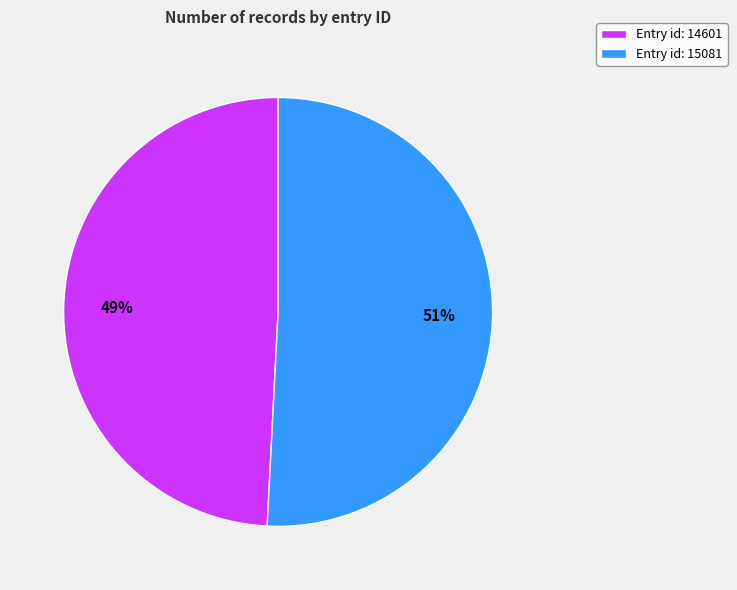

Is it true that Entry id: 14601 is 49% of the pie?

True